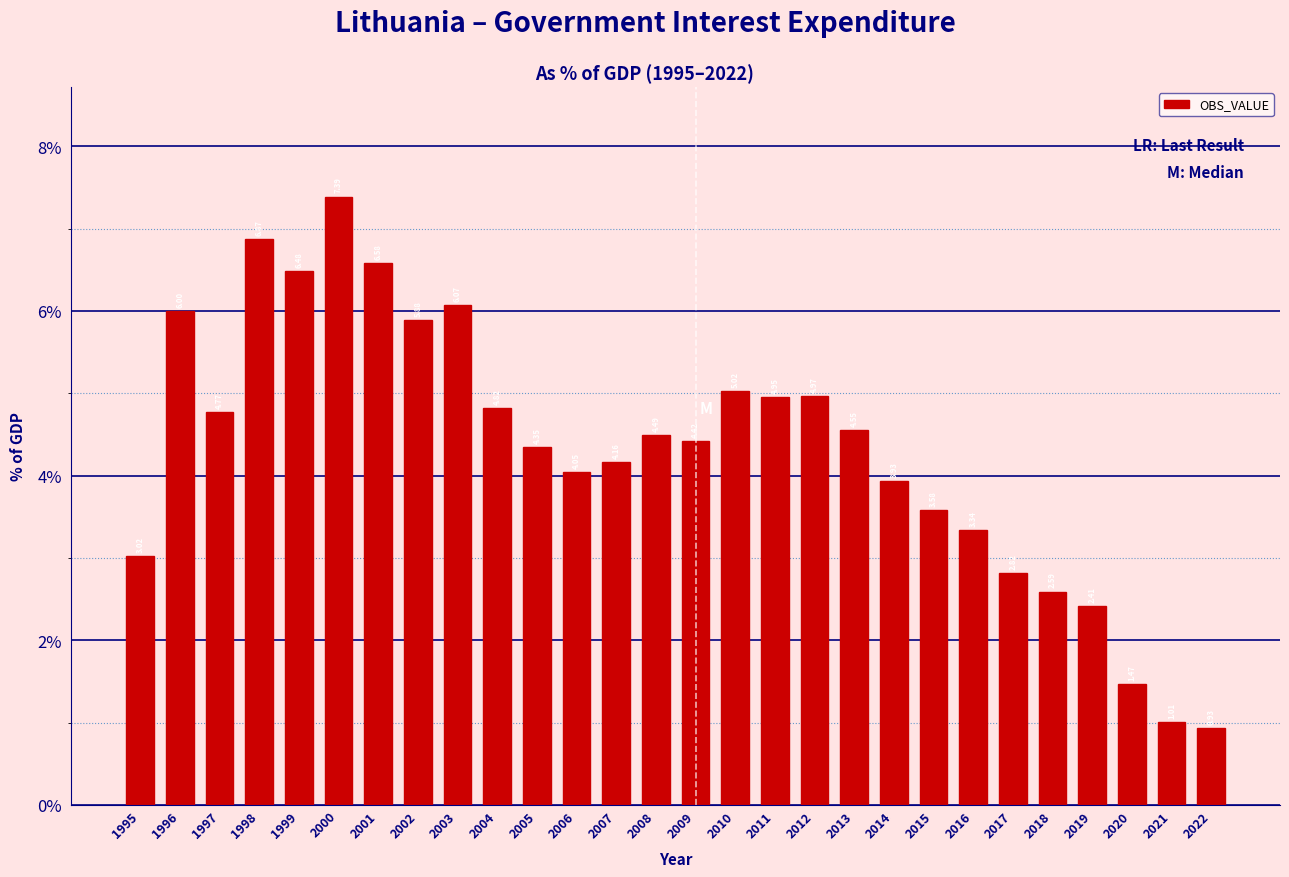

Rank the categories by value from lowest to highest.

2022, 2021, 2020, 2019, 2018, 2017, 1995, 2016, 2015, 2014, 2006, 2007, 2005, 2009, 2008, 2013, 1997, 2004, 2011, 2012, 2010, 2002, 1996, 2003, 1999, 2001, 1998, 2000